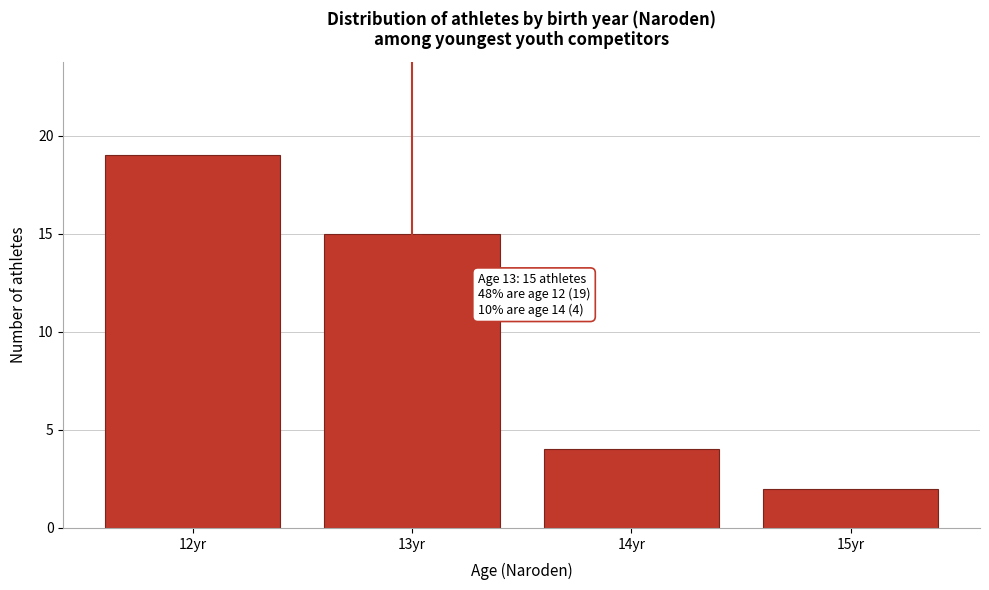

Which range on the x-axis has the tallest bar?

11.5 to 12.5